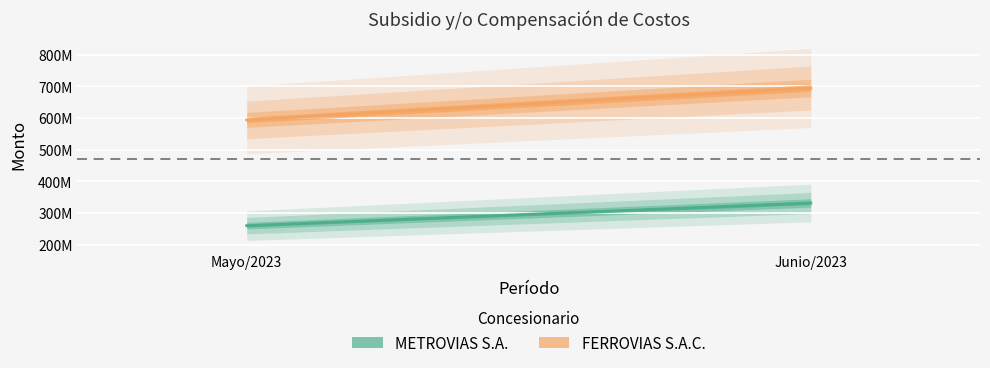

The value of FERROVIAS S.A.C. at Junio/2023 is 695087907. True or false?

True